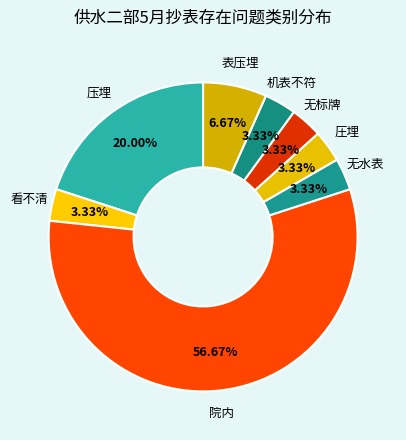

How many slices are in this pie chart?

8